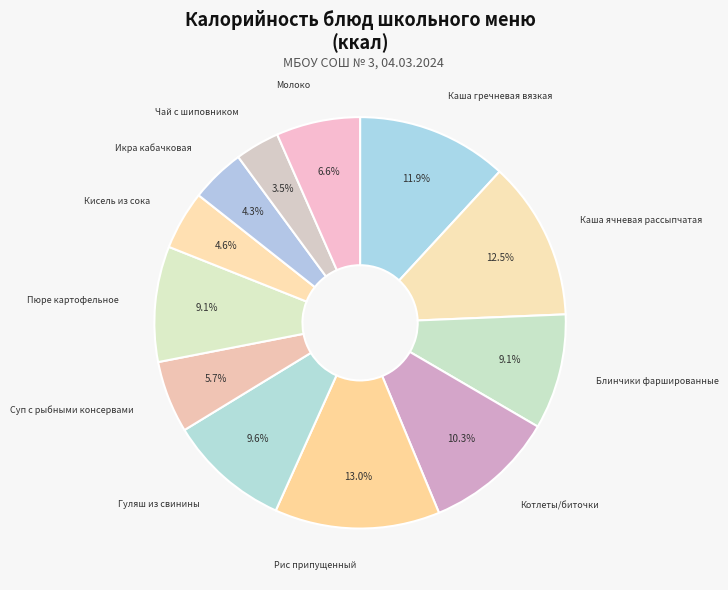

Is it true that Молоко is 7% of the pie?

True